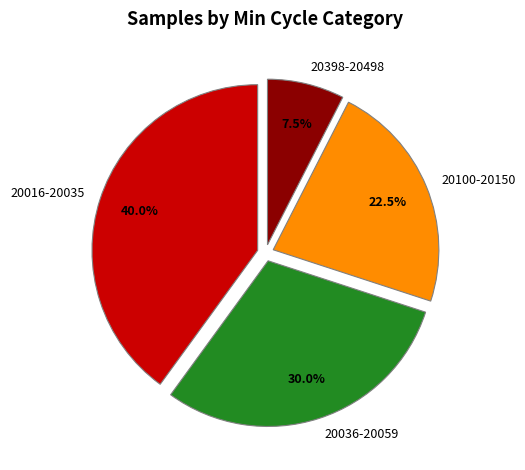

What is the largest slice in the pie chart?

20016-20035